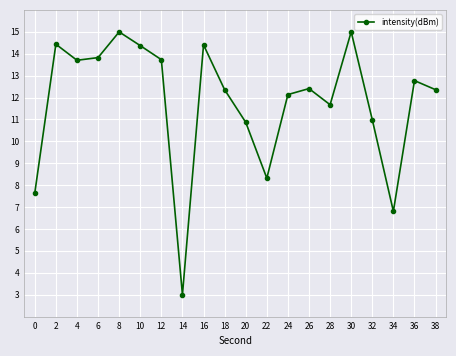

At which category does the data reach its first local peak?

2